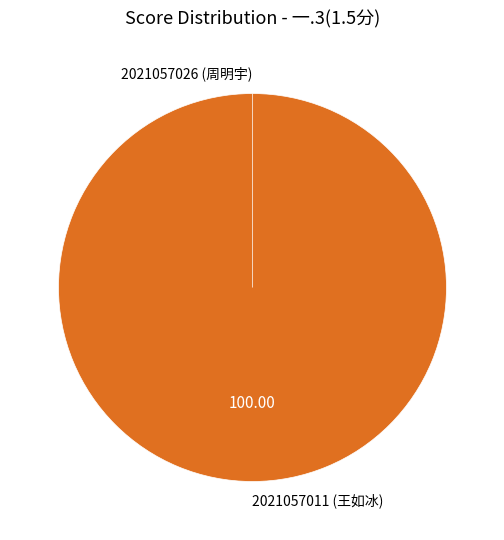

Is the sum of 2021057011 (王如冰) and 2021057026 (周明宇) greater than half?

Yes